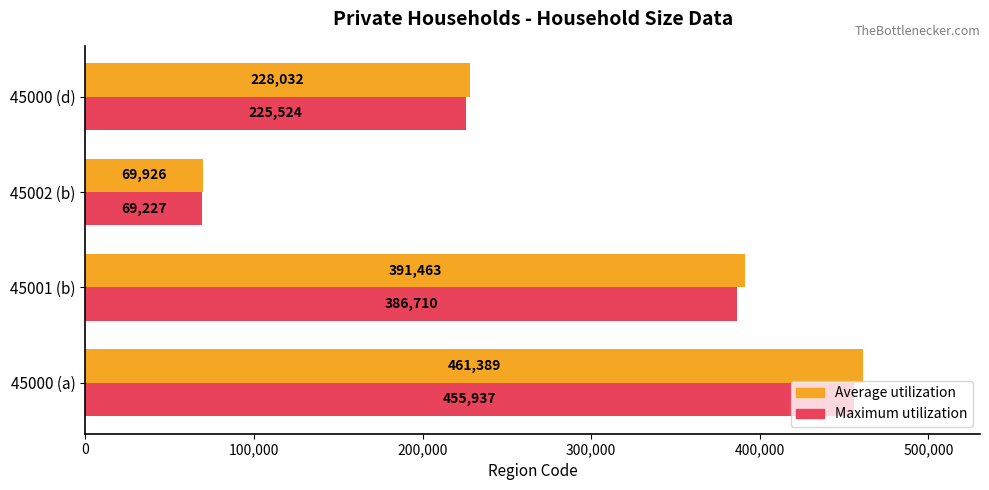

Rank the series by their maximum value, from lowest to highest.

Maximum utilization, Average utilization